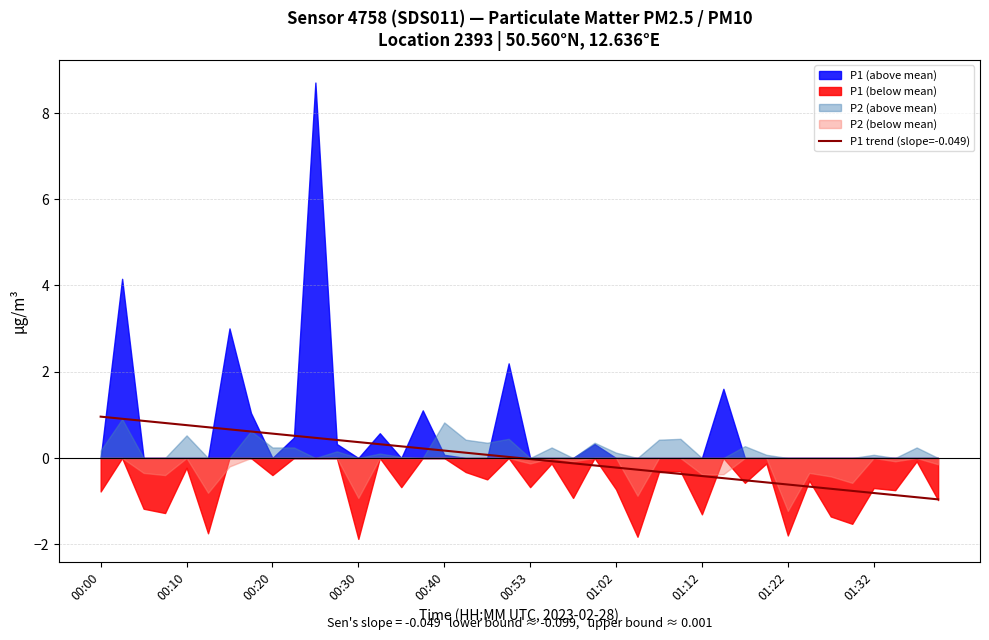

What is the difference between the values at 25 and 22?

0.1